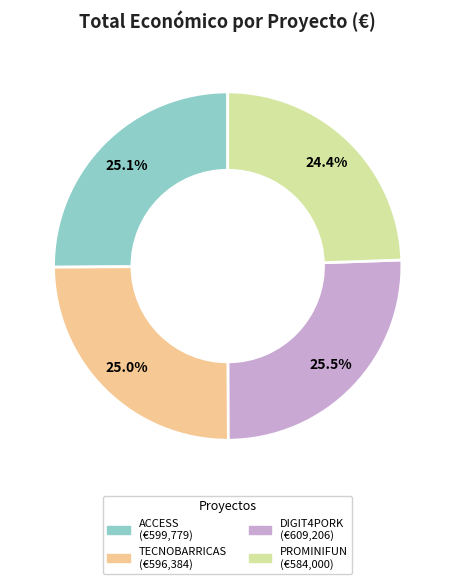

Count the number of slices in the pie.

4